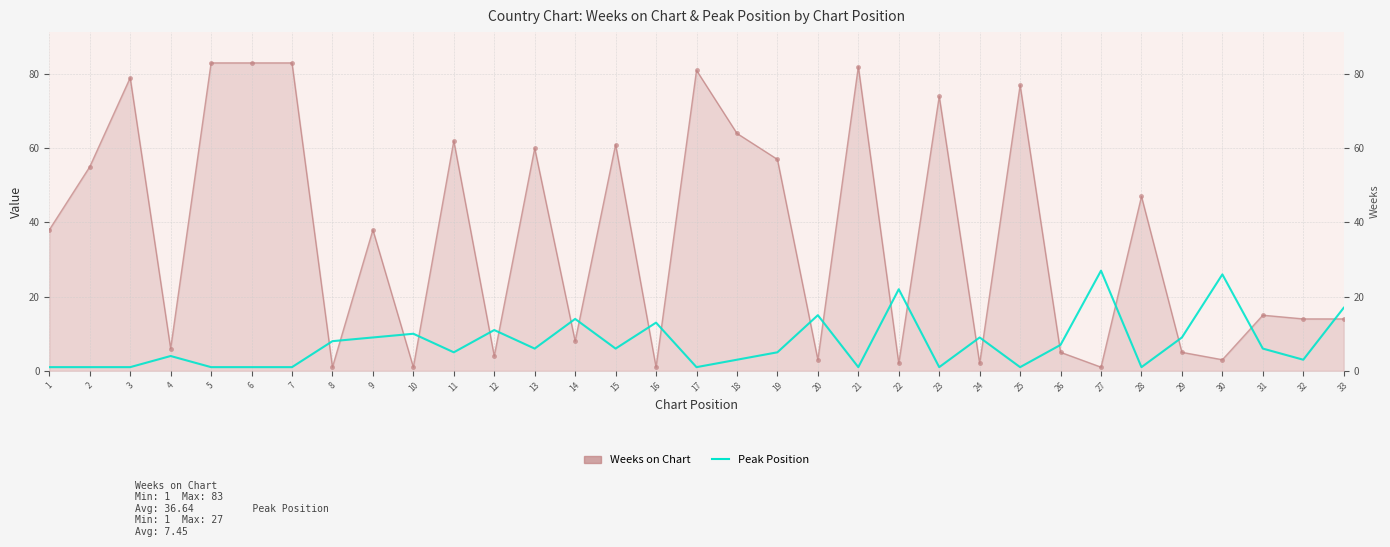

What are all the series names shown in the legend?

Weeks on Chart, Peak Position